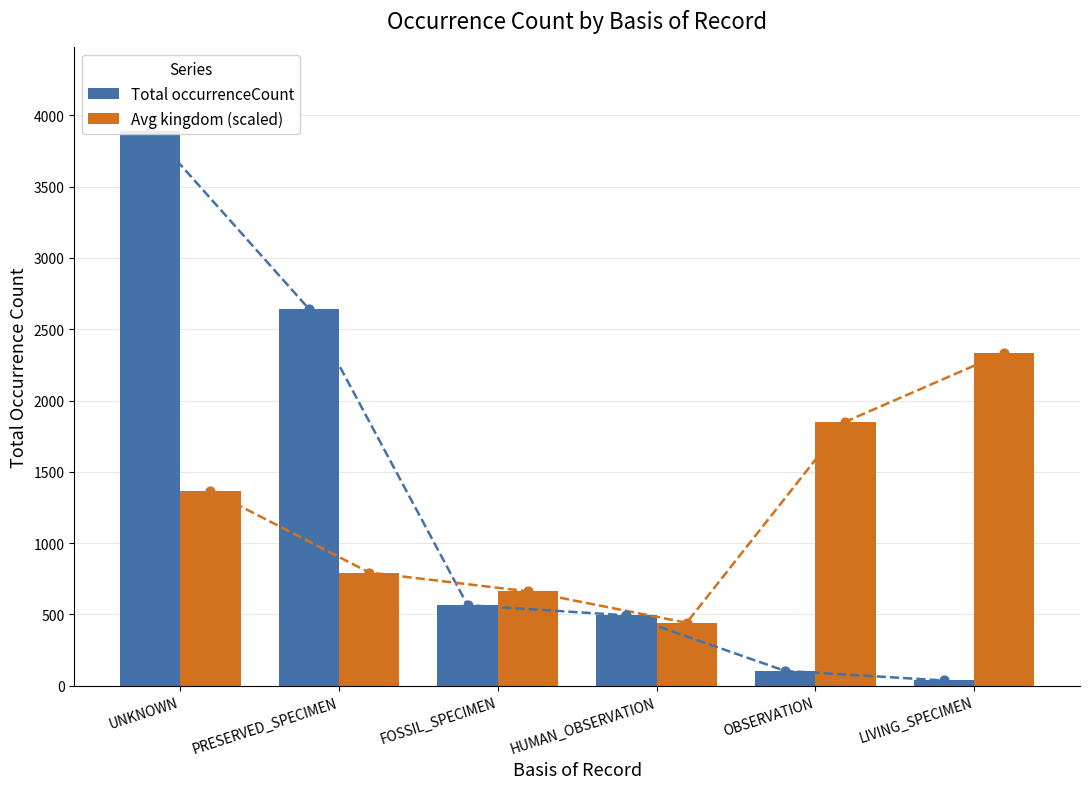

At how many categories does at least one series exceed 866?

4